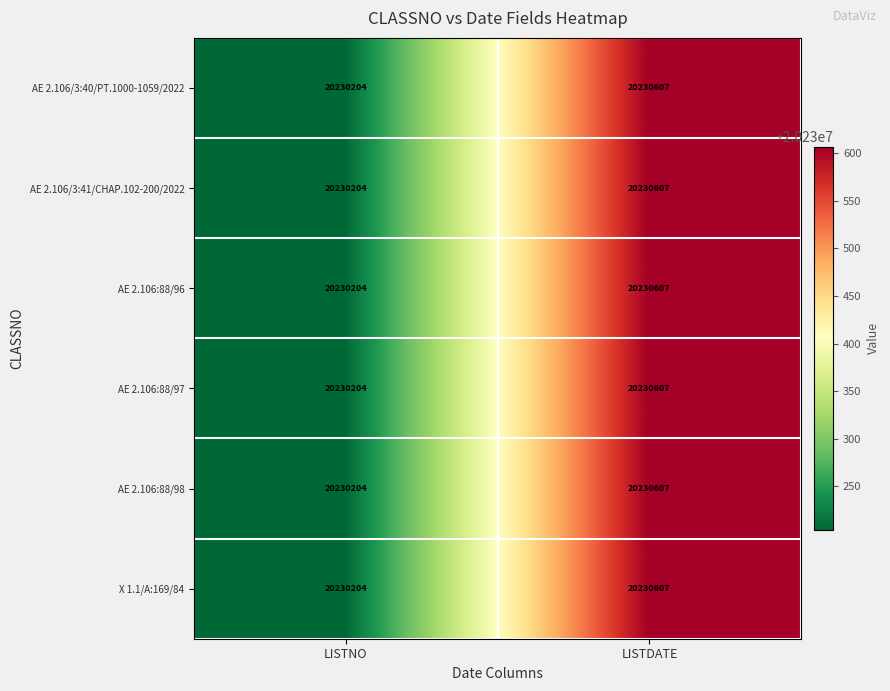

How many categories are shown in the chart?

2